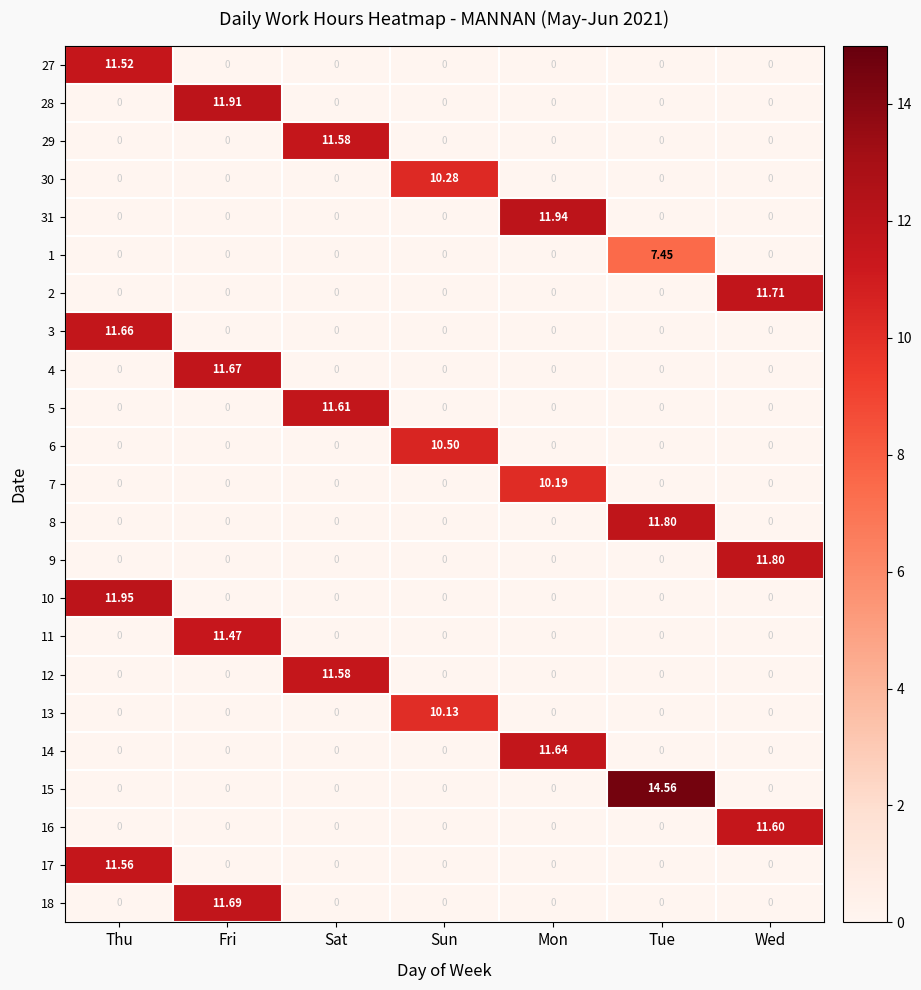

Which series has the widest spread of values?

15